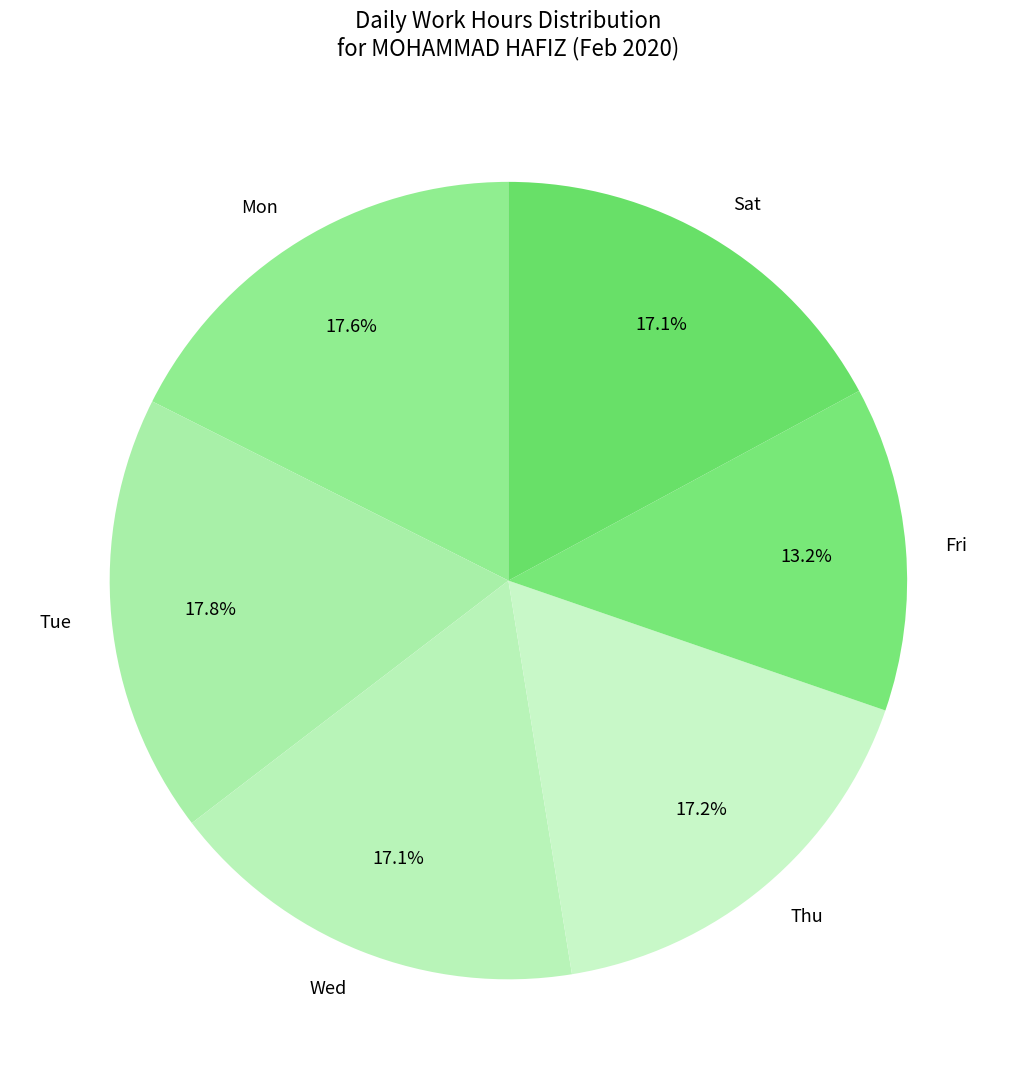

Combined, do Fri and Tue account for over 50%?

No